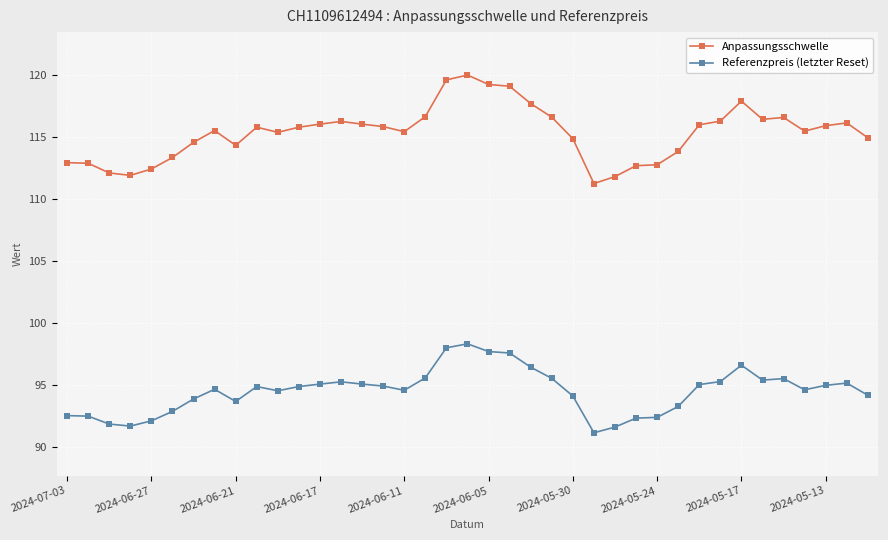

Which series has the largest total across all categories?

Anpassungsschwelle